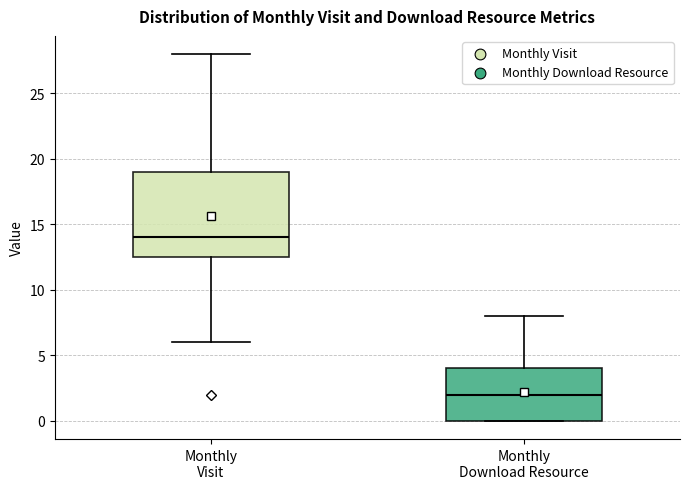

Where does the upper whisker of the box for Monthly Download Resource end on the y-axis? The values are not printed on the chart, so give them approximately, as read against the axis.

8.0